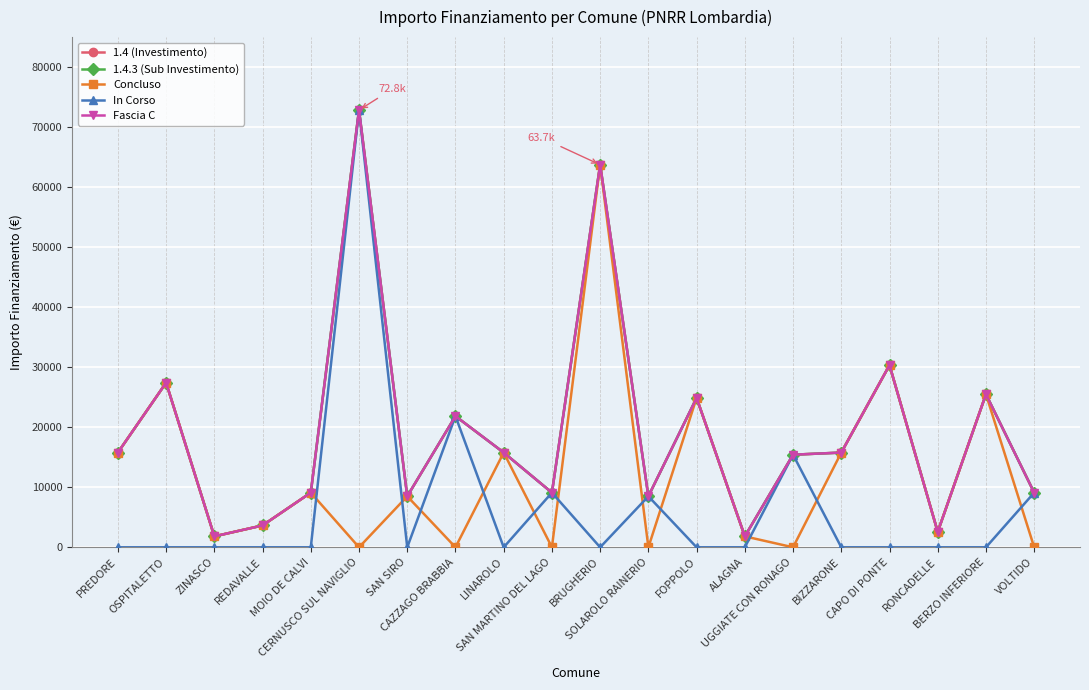

What is the average value of the 1.4.3 (Sub Investimento) series?

19176